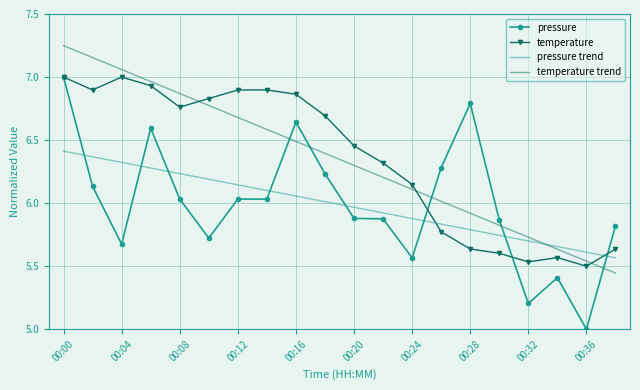

True or false: temperature and temperature trend intersect in this chart.

True